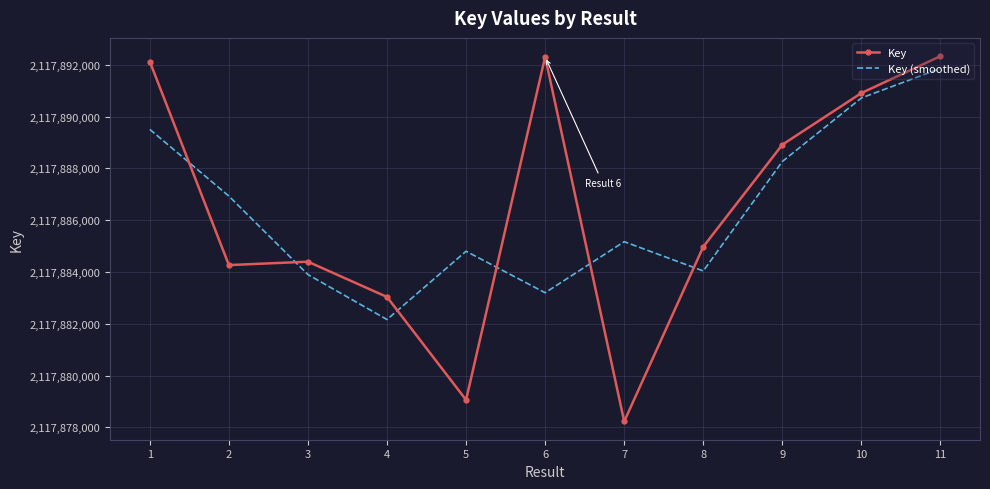

Count the number of data series in this chart.

2